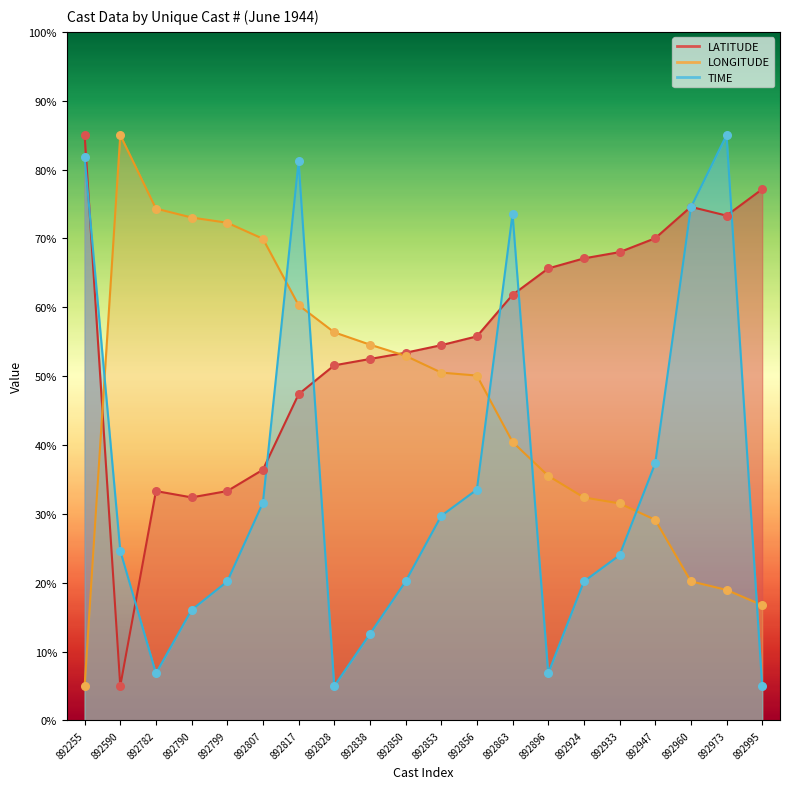

At which category is the sum across all series the highest?

892817